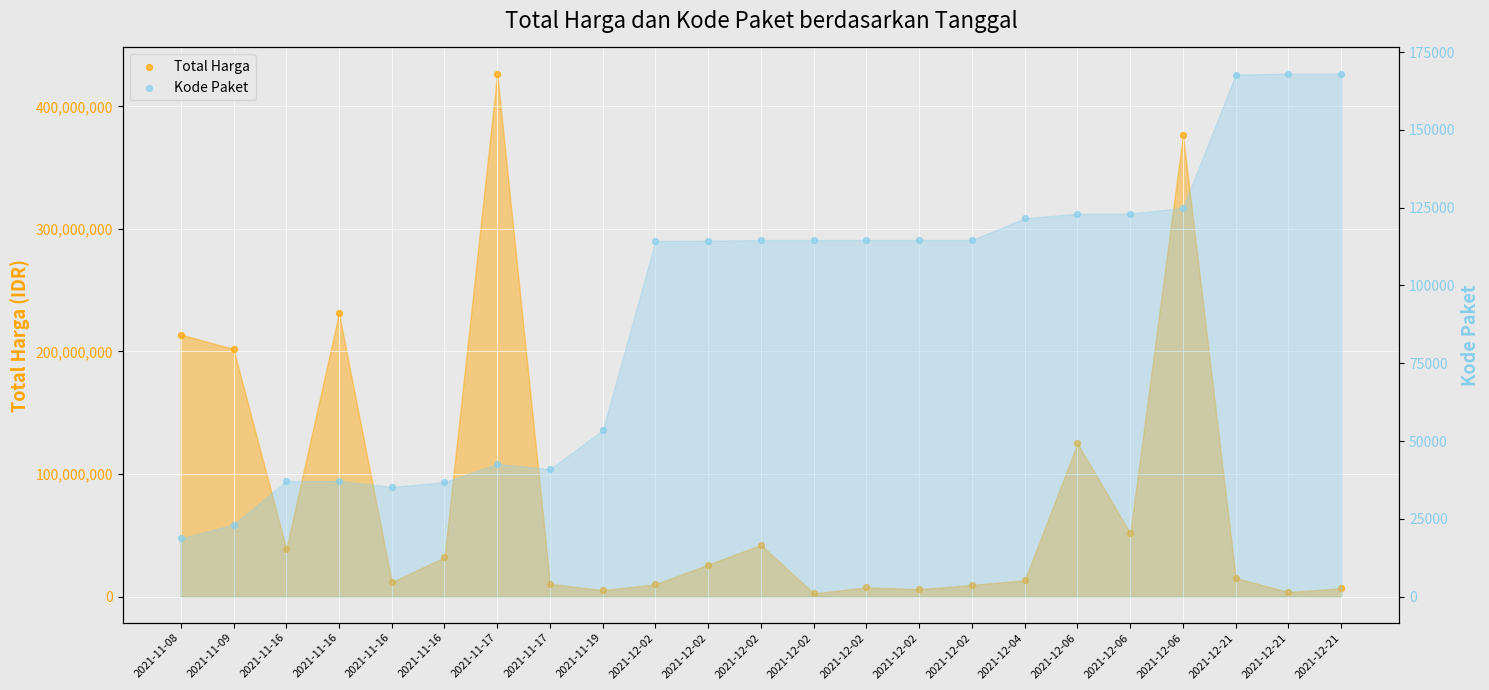

Is the value of Total Harga at 2021-12-02 greater than the value of Kode Paket at 2021-12-02?

Yes